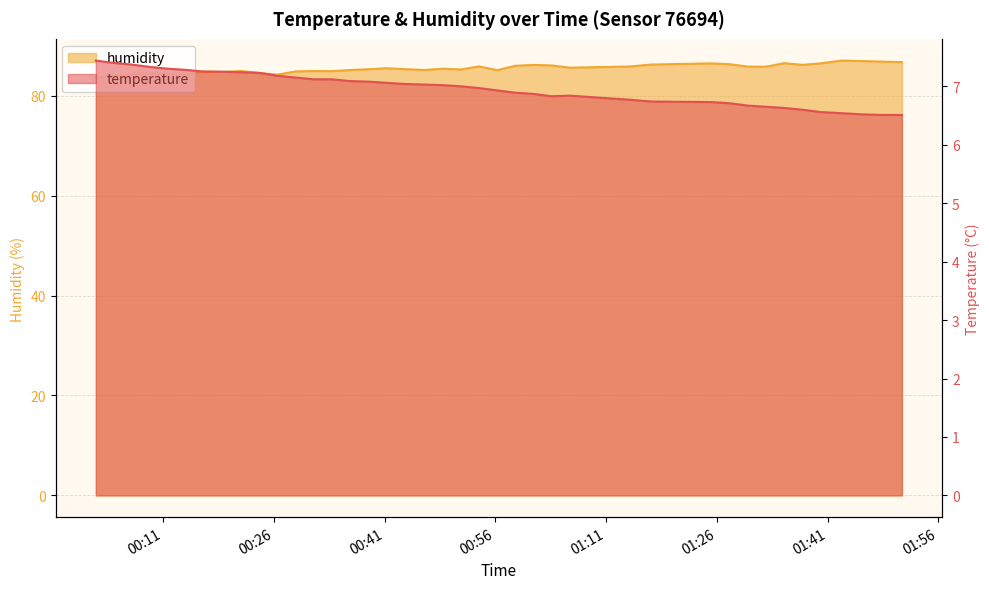

True or false: temperature and humidity intersect in this chart.

False